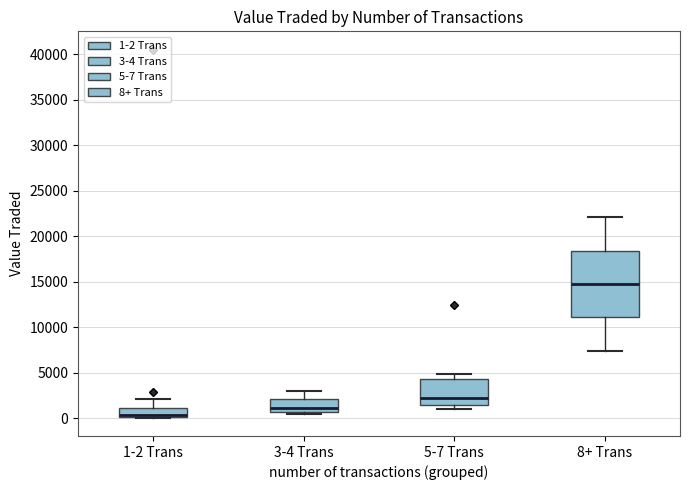

Which box is the tallest, from its lower edge to its upper edge?

8+ Trans